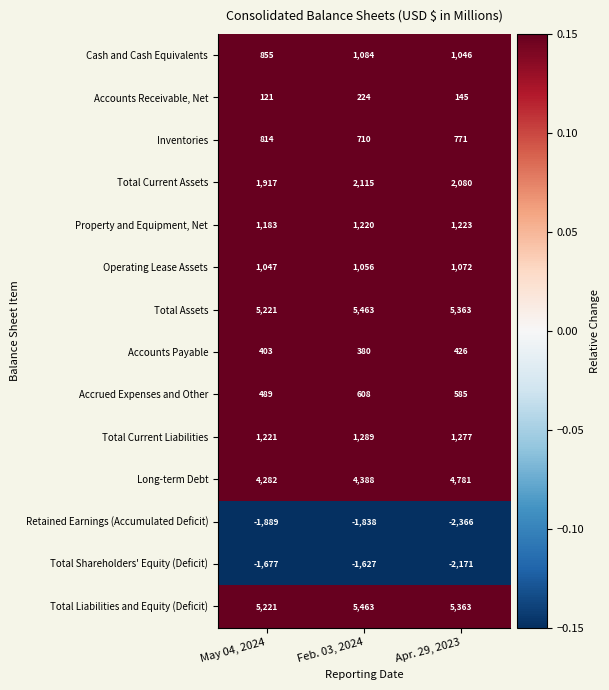

What is the greatest value displayed?

5463